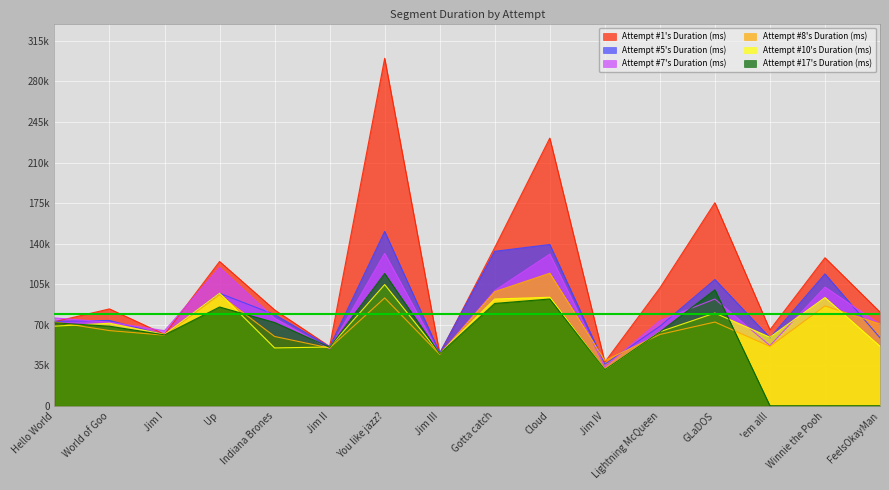

What are all the series names shown in the legend?

Attempt #1's Duration (ms), Attempt #5's Duration (ms), Attempt #7's Duration (ms), Attempt #8's Duration (ms), Attempt #10's Duration (ms), Attempt #17's Duration (ms)